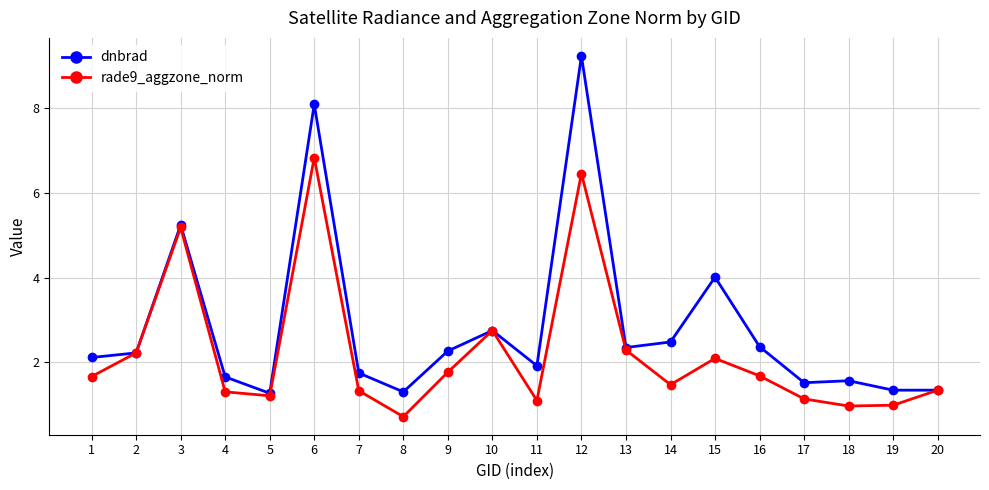

True or false: dnbrad has a value of 1.5 at 17.

True